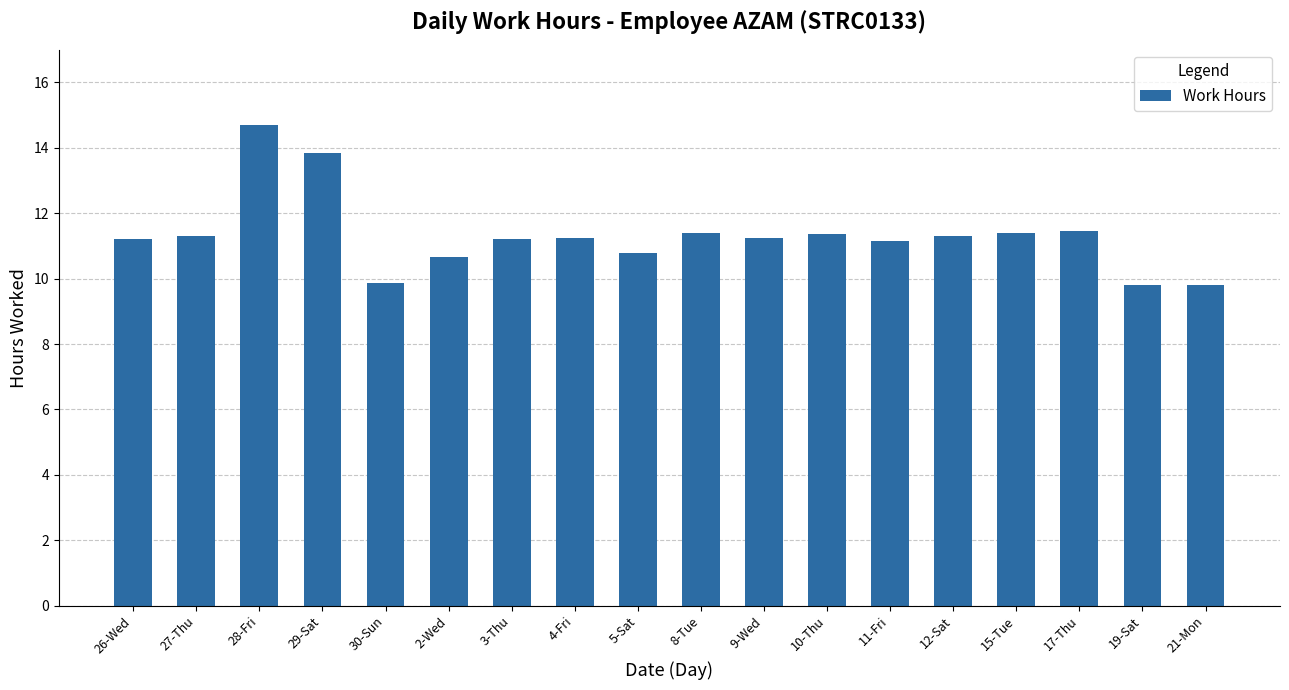

How many bars are there in total?

18